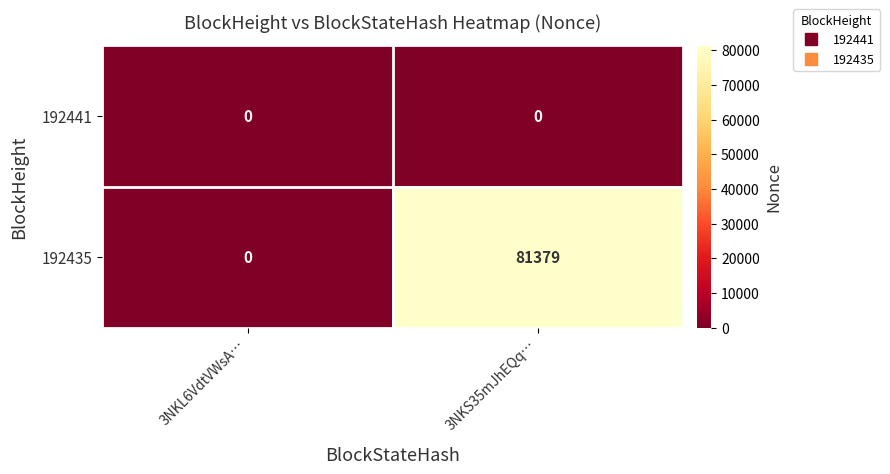

Which series has the largest range (max minus min)?

192435